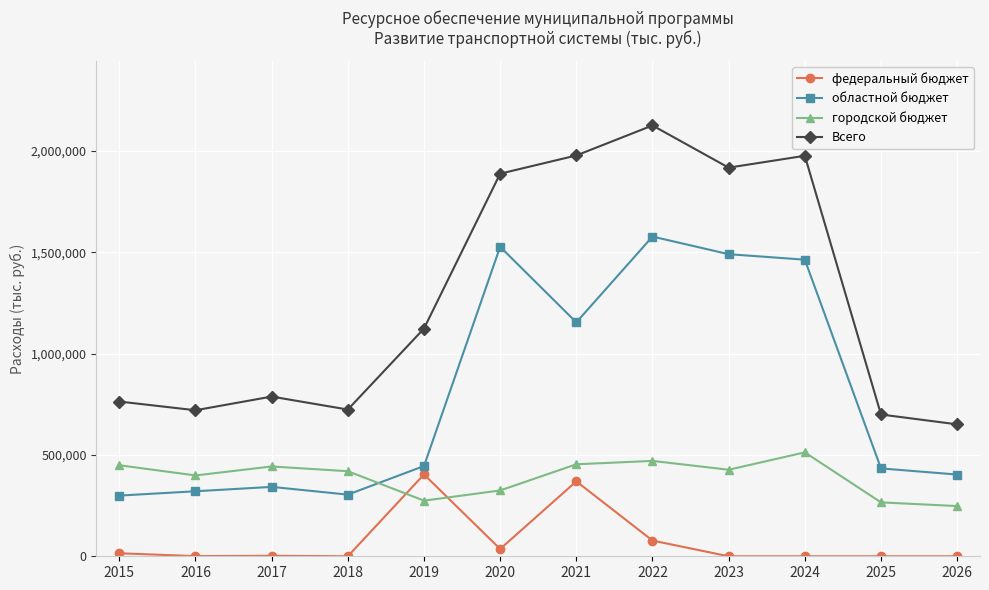

What is the maximum value for федеральный бюджет?

403667.0